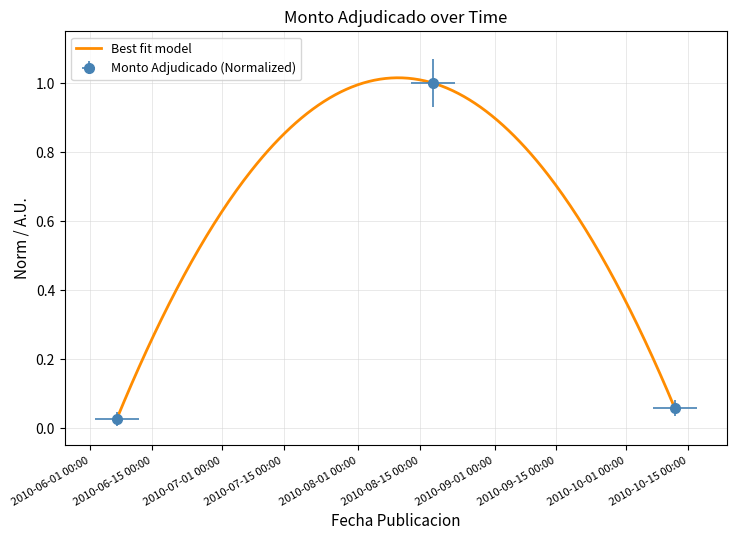

List the labels in order of value, largest first.

2010-08-18, 2010-10-12, 2010-06-07